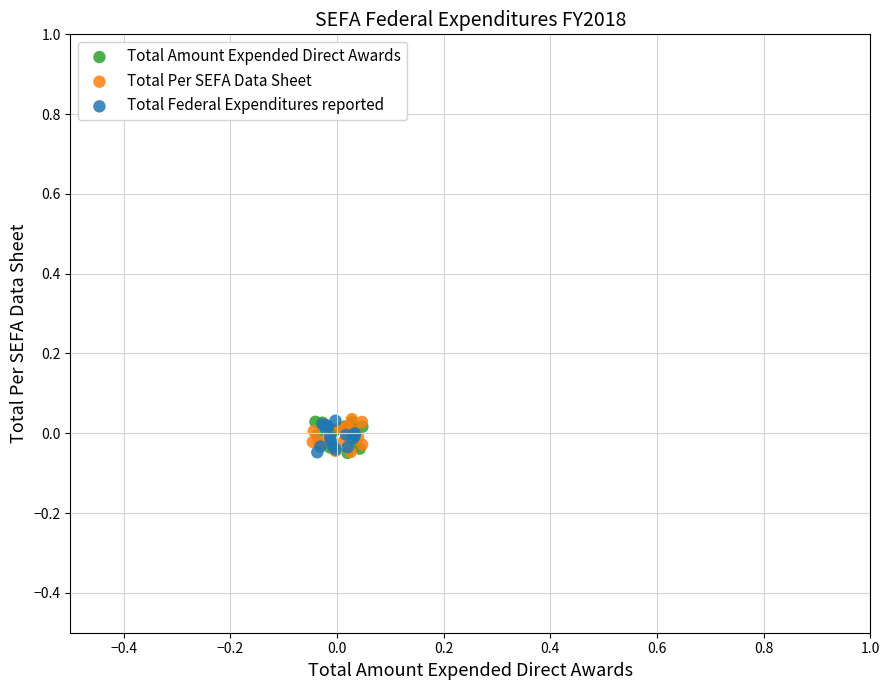

What are all the series names shown in the legend?

Total Amount Expended Direct Awards, Total Per SEFA Data Sheet, Total Federal Expenditures reported